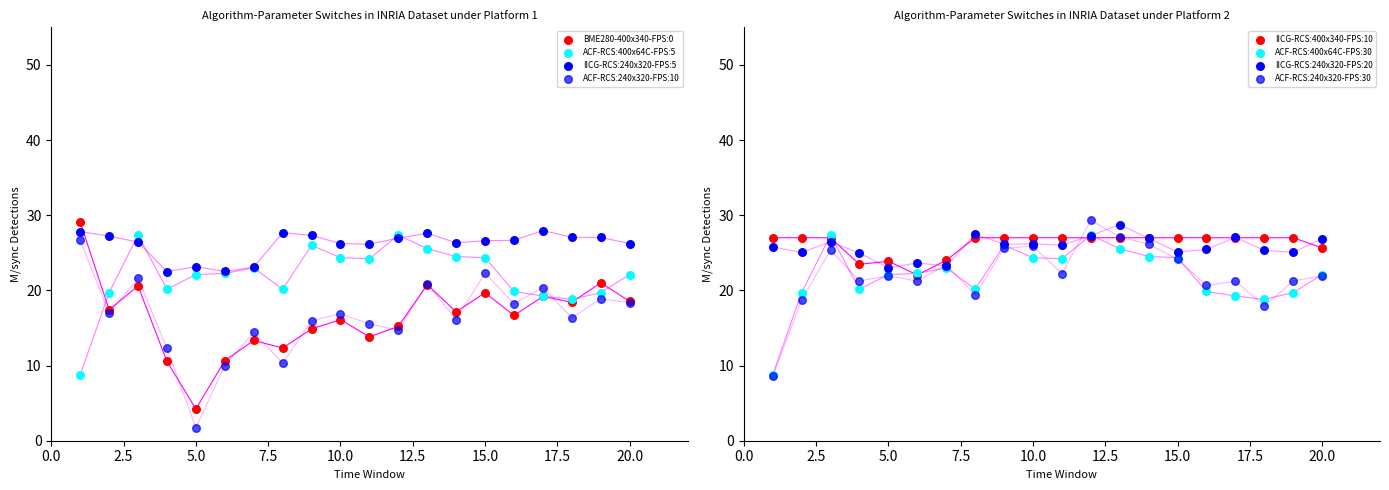

At how many categories does at least one series exceed 15?

20